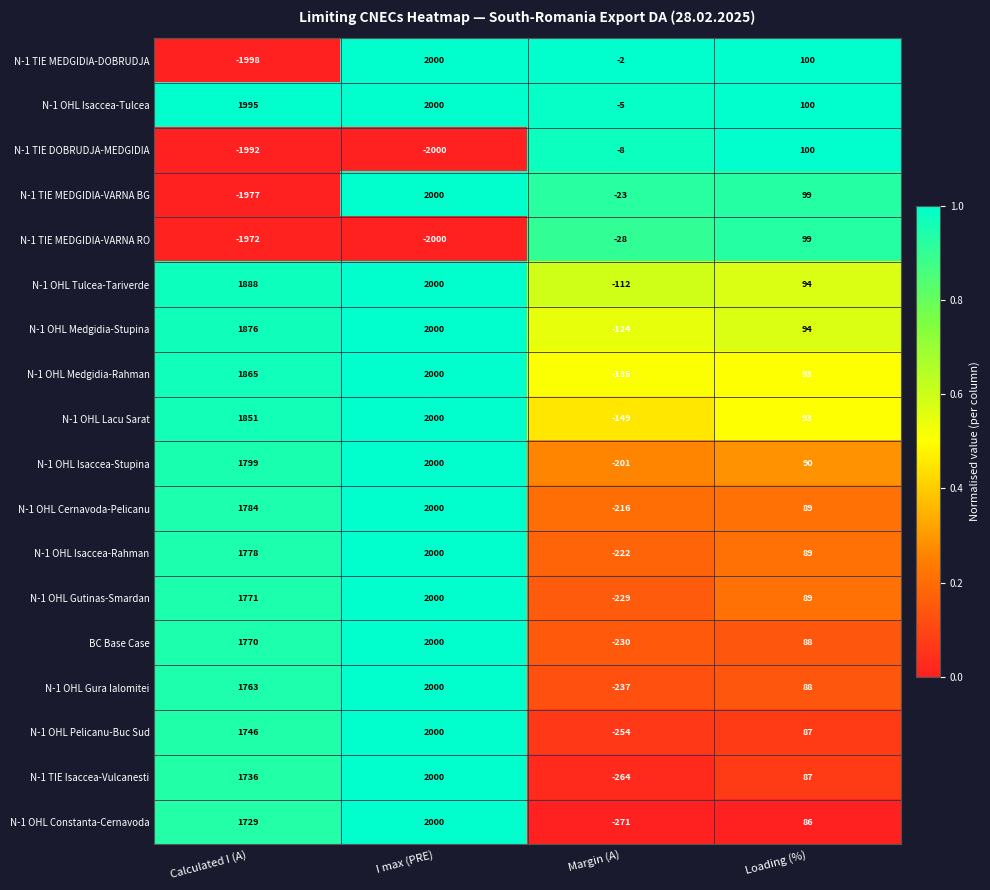

At which category does the chart reach its peak across all series?

I max (PRE)